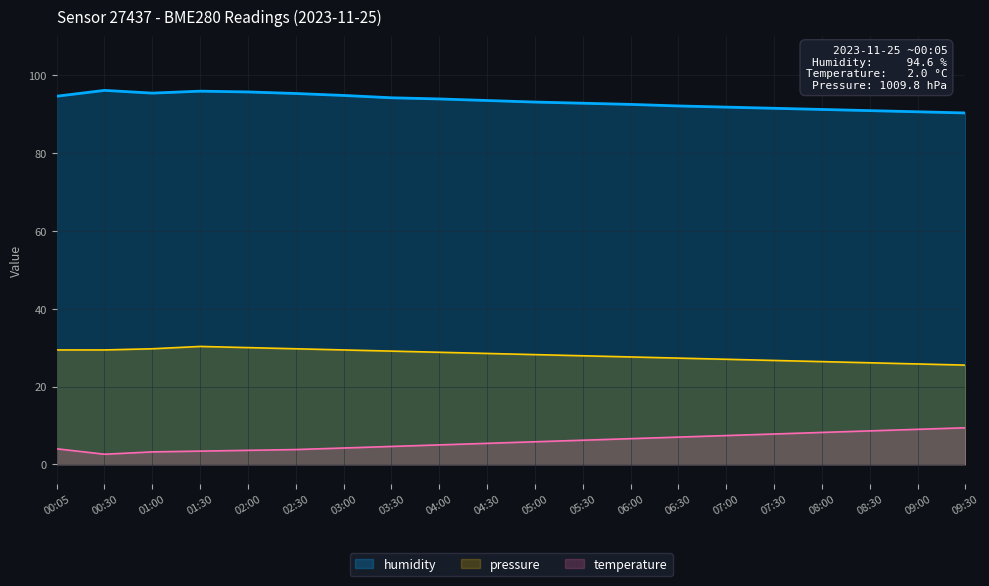

What is the value of the pressure point at the 2nd from the left?

29.4